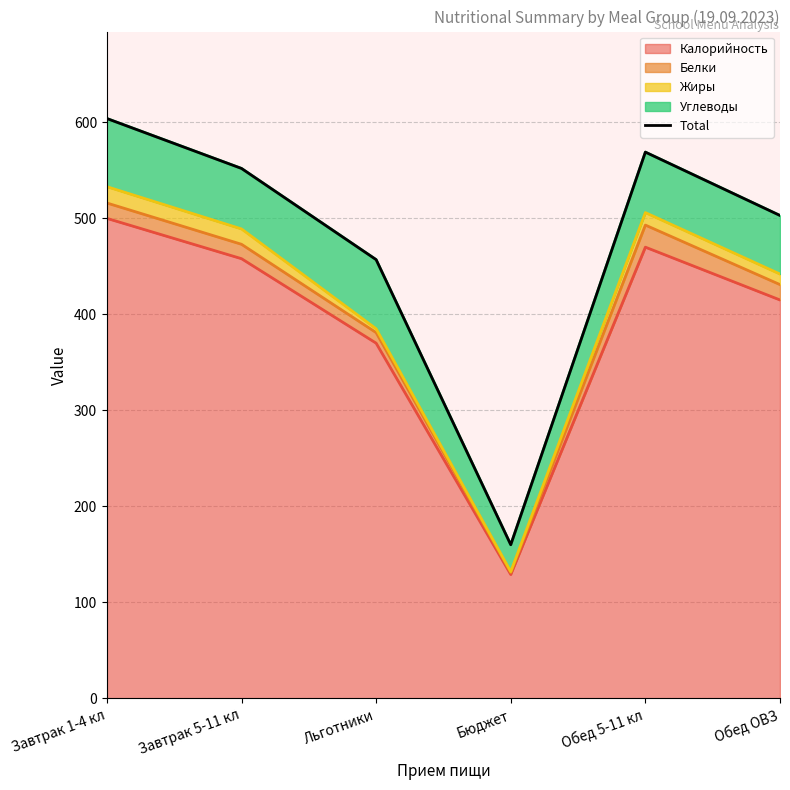

List the labels in order of value, smallest first.

Бюджет, Льготники, Обед ОВЗ, Завтрак 5-11 кл, Обед 5-11 кл, Завтрак 1-4 кл